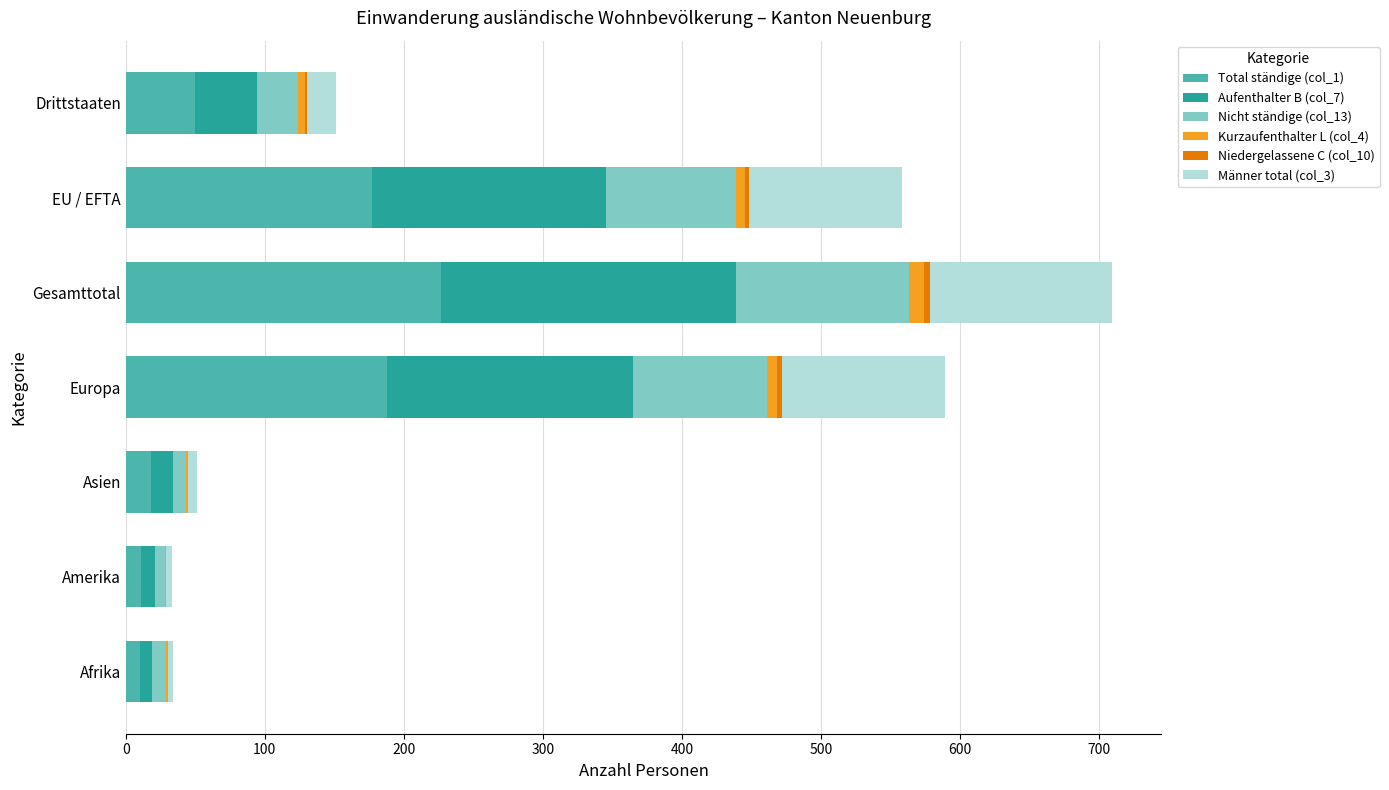

How many categories are shown in the chart?

7